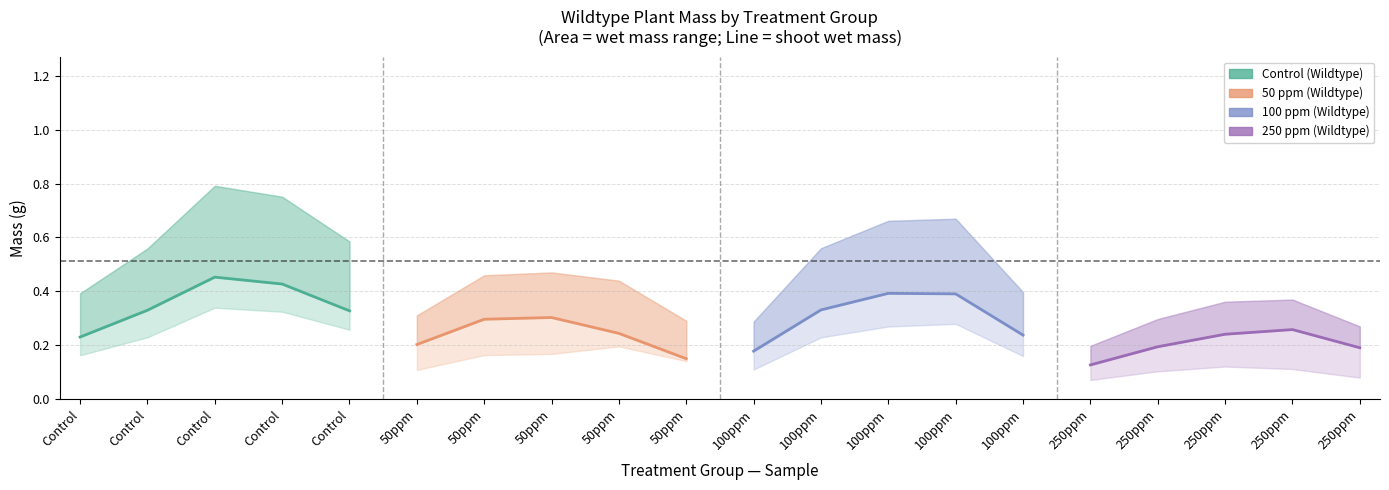

What is the sum of the Total wet mass (g) values at 10 and 14?

1.0